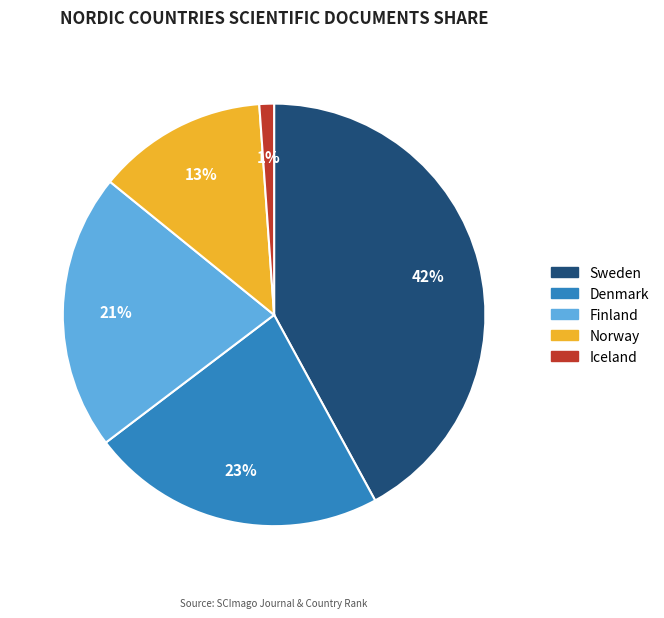

To the nearest percent, what is the average slice percentage?

20%